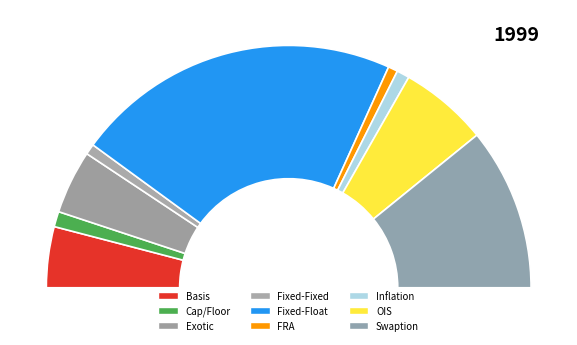

How many slices are in this pie chart?

9